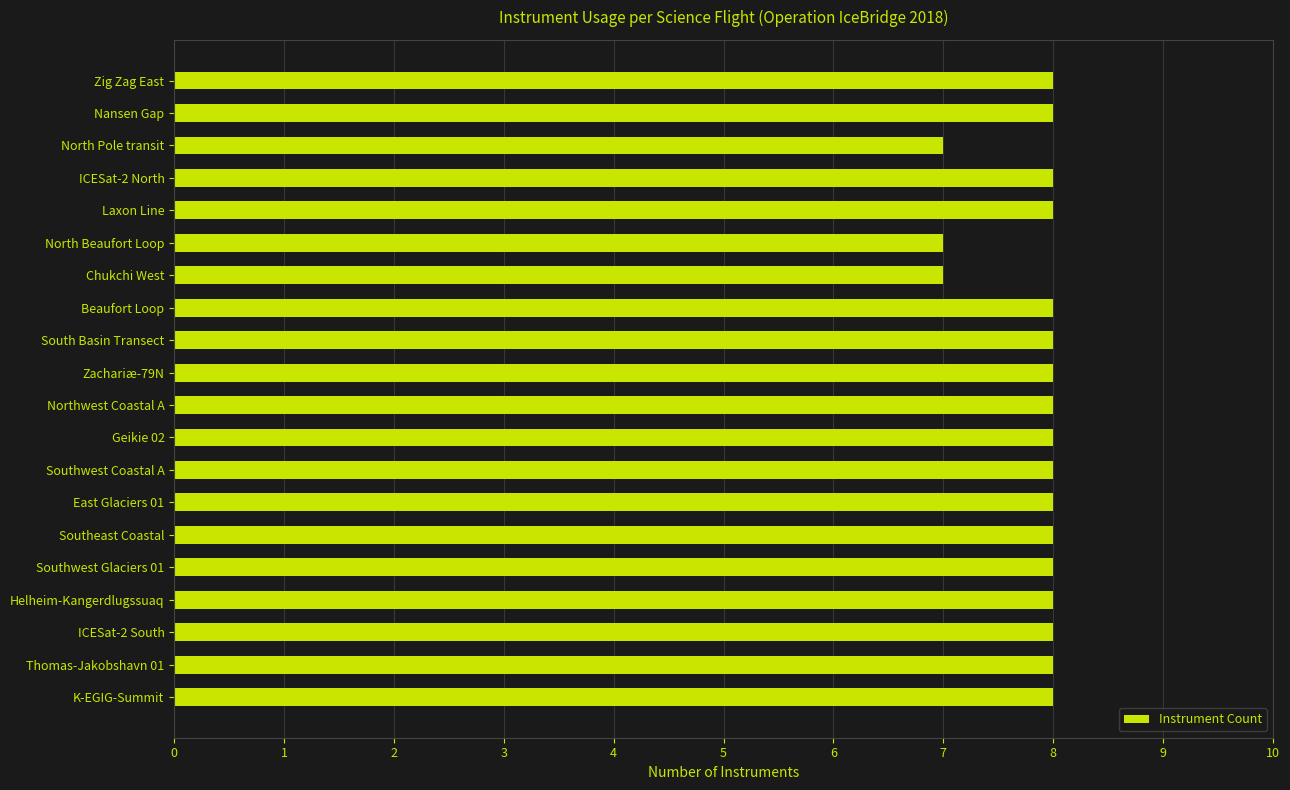

How many bars are there in total?

20